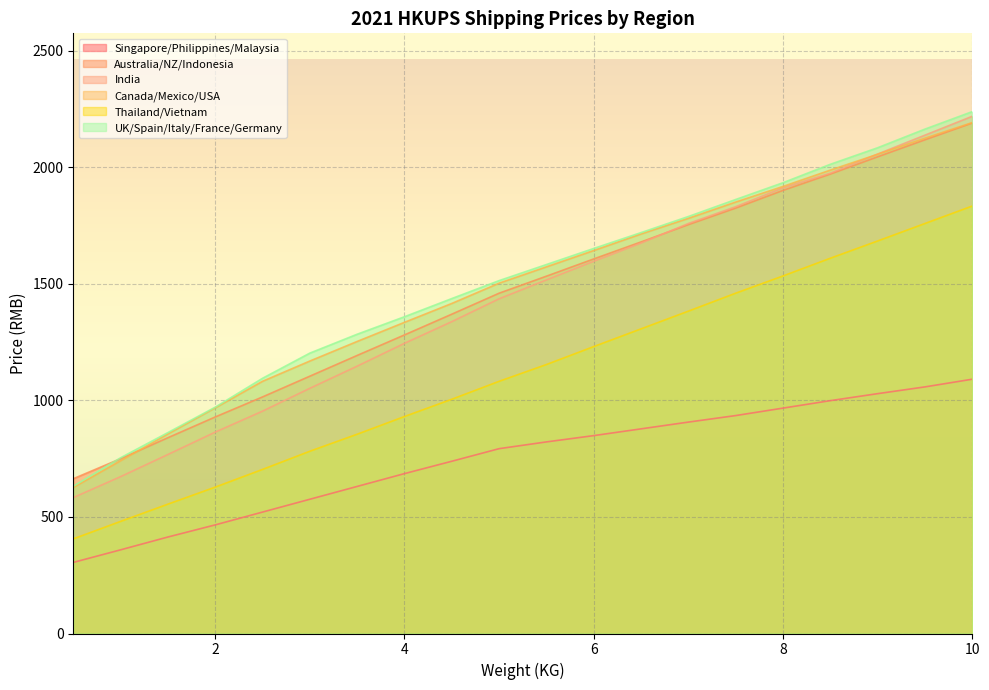

What is the spread (max minus min) of values at 7?

882